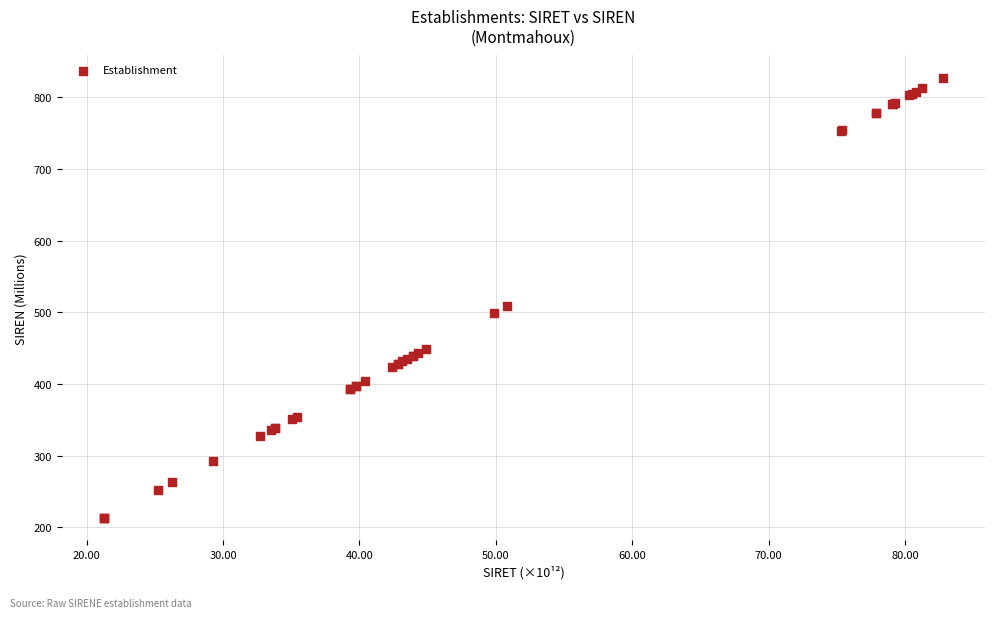

What Y value in the scatter plot is closest to 520?

508.5